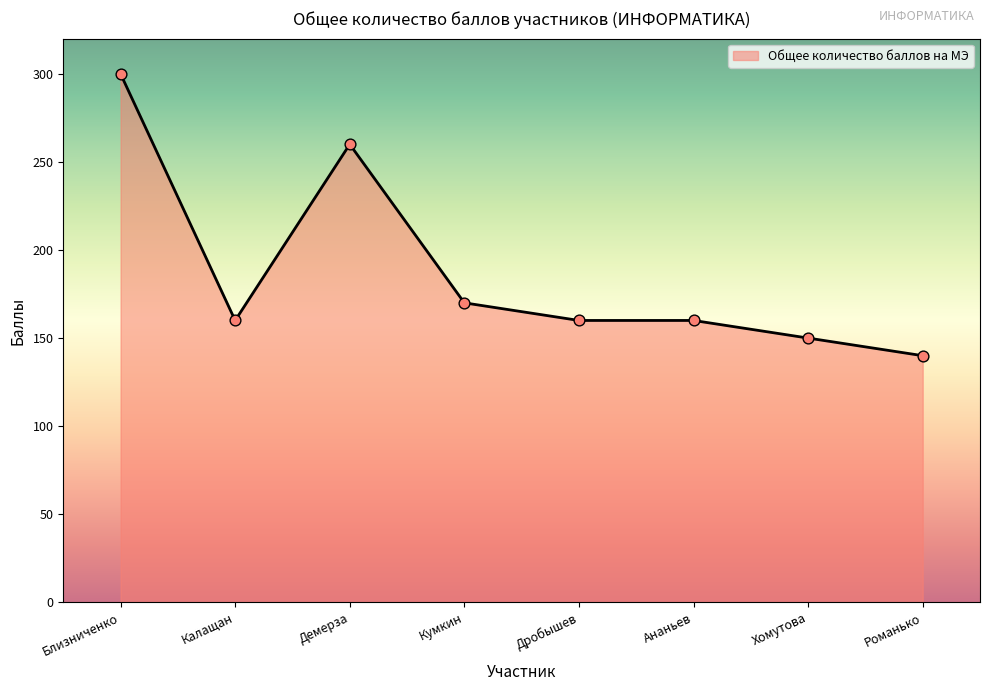

Between Хомутова and Дробышев, which is larger?

Дробышев